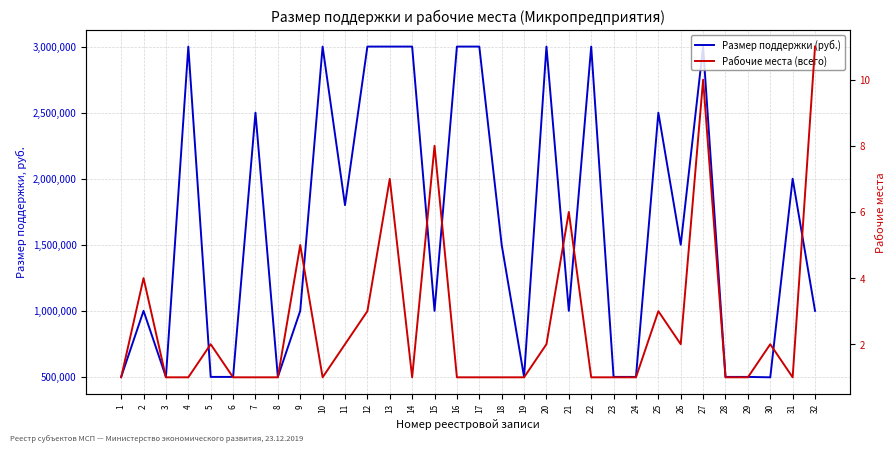

What is the difference between the maximum and minimum values in the Рабочие места (всего) series?

10